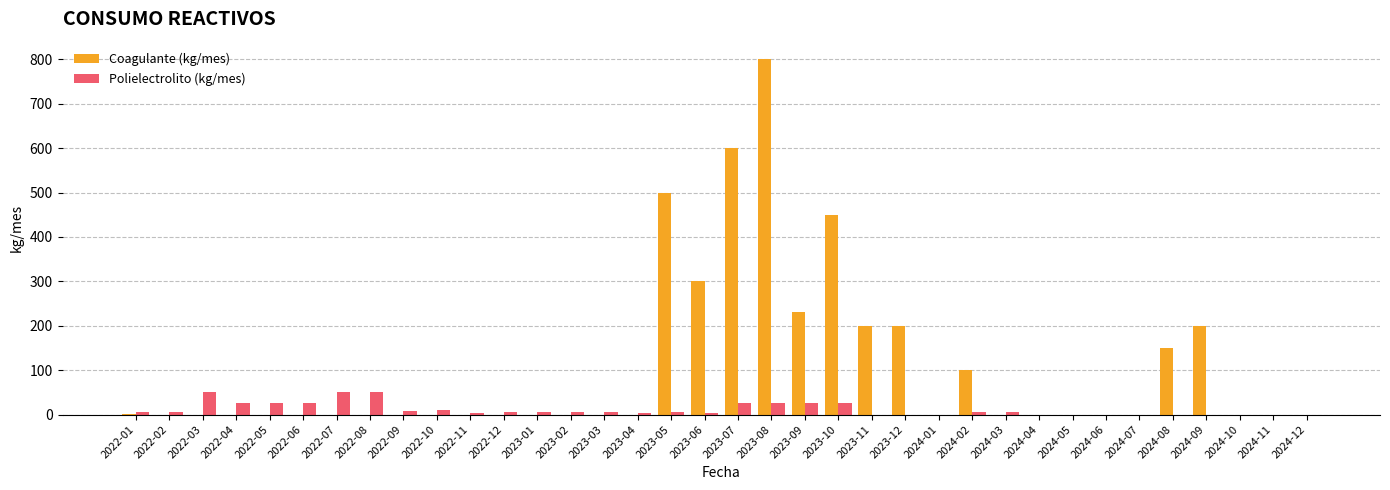

The value of Coagulante (kg/mes) at 2023-07 is 600. True or false?

True